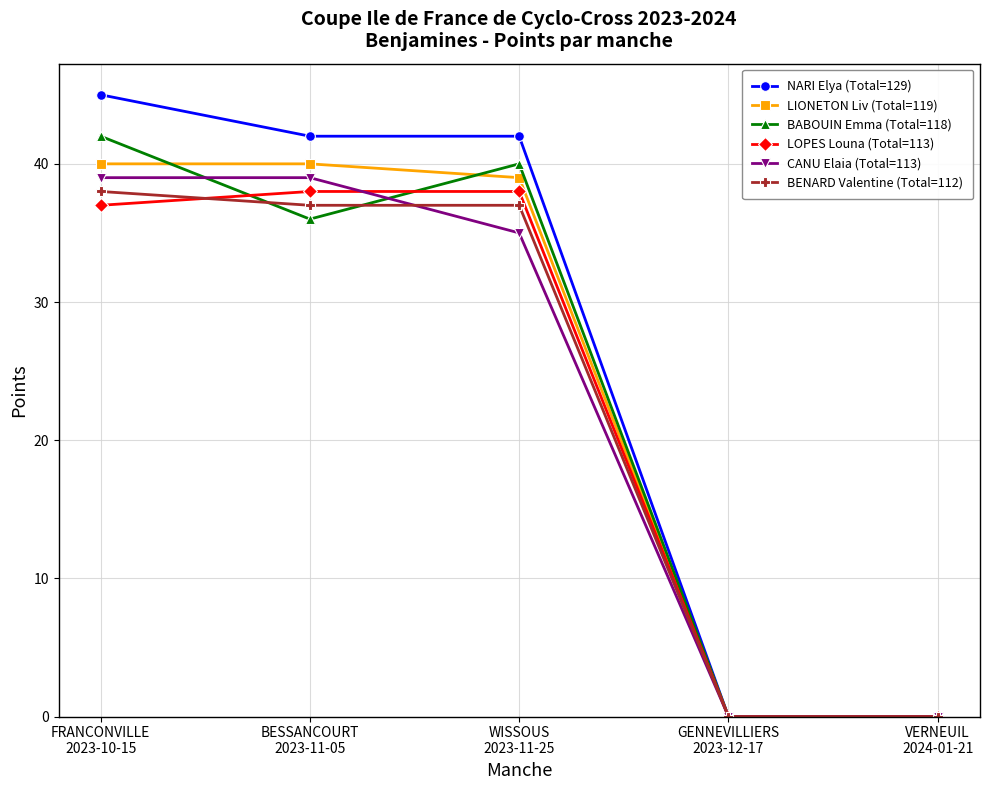

Which series has the largest range (max minus min)?

NARI Elya (Total=129)